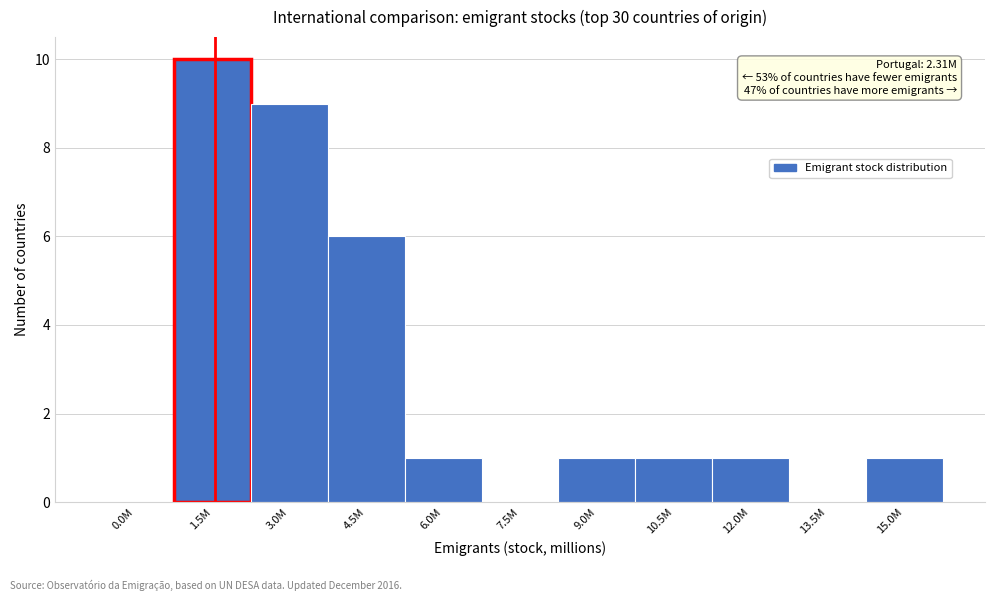

Reading right to left, transcribe all the data shown in this chart.

15.0M=1	13.5M=0	12.0M=1	10.5M=1	9.0M=1	7.5M=0	6.0M=1	4.5M=6	3.0M=9	1.5M=10	0.0M=0